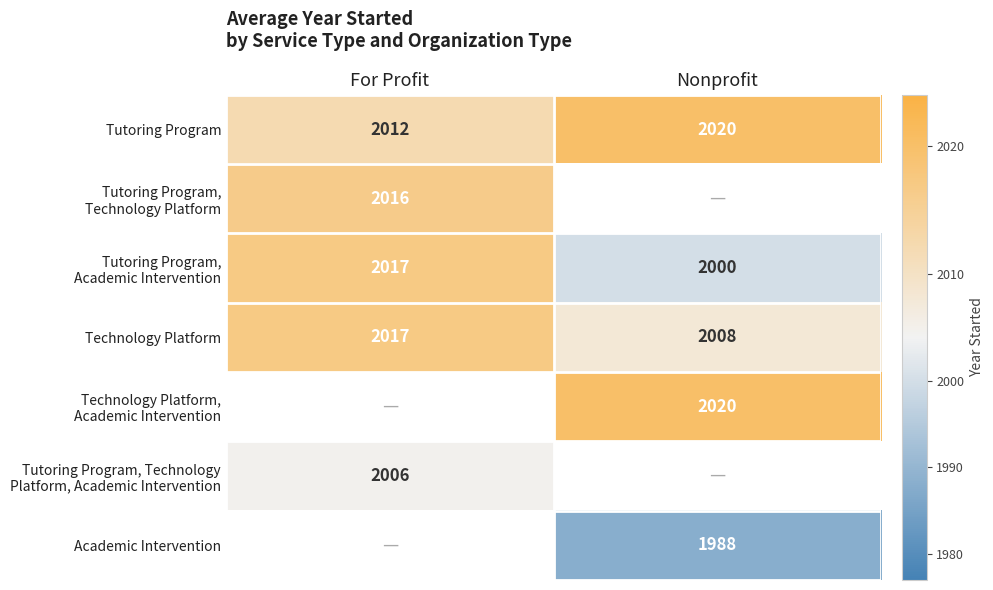

The Tutoring Program series shows 3505 at For Profit. True or false?

False